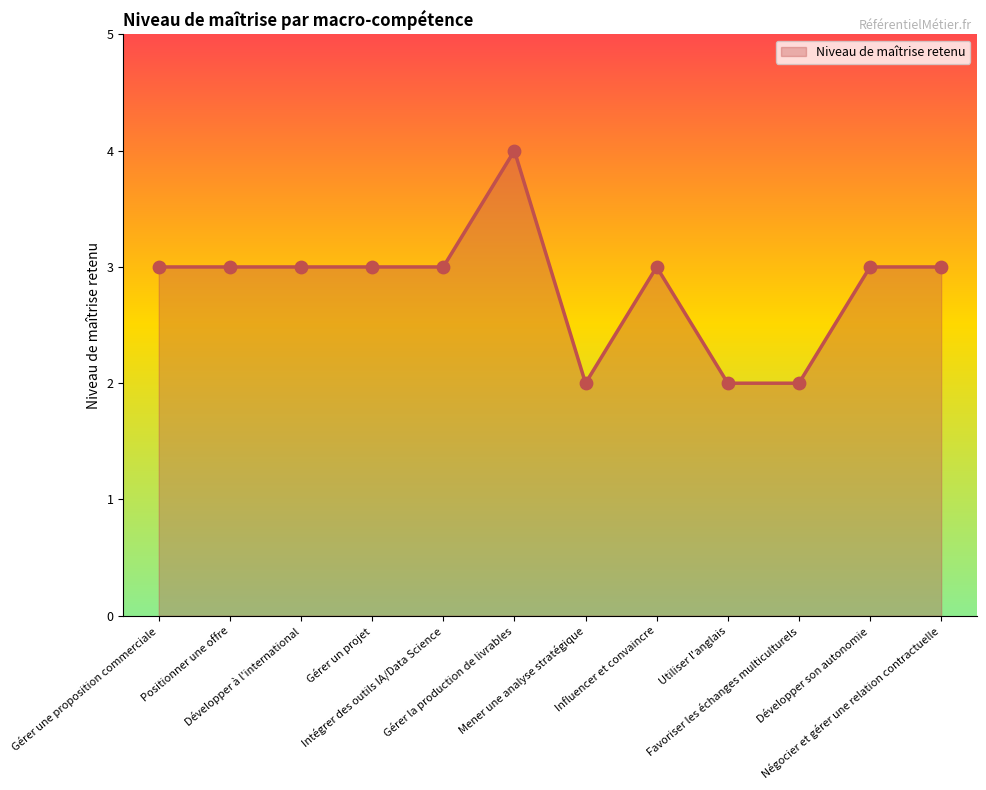

What is the ratio of the value at Positionner une offre to the value at Mener une analyse stratégique?

1.5